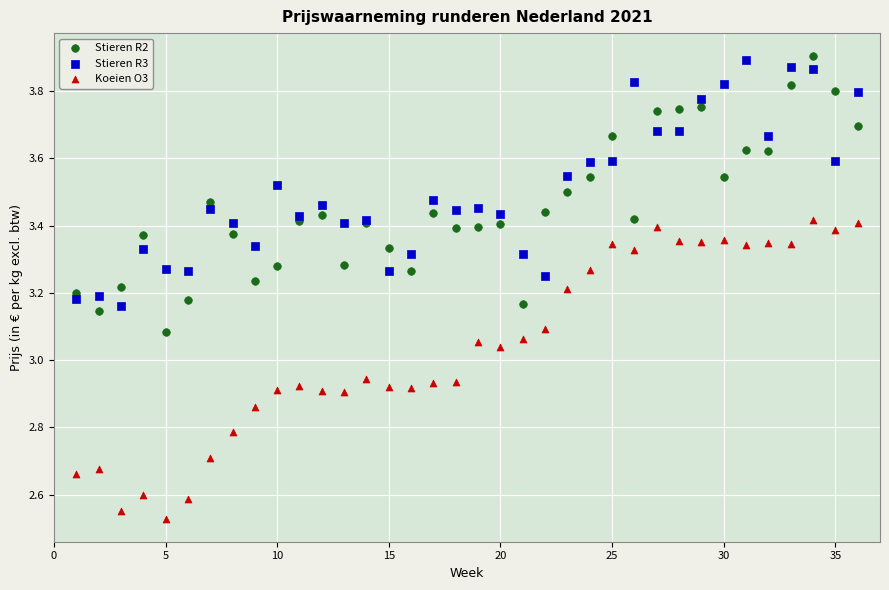

What is the X range (max minus min) for the scatter plot?

35.0